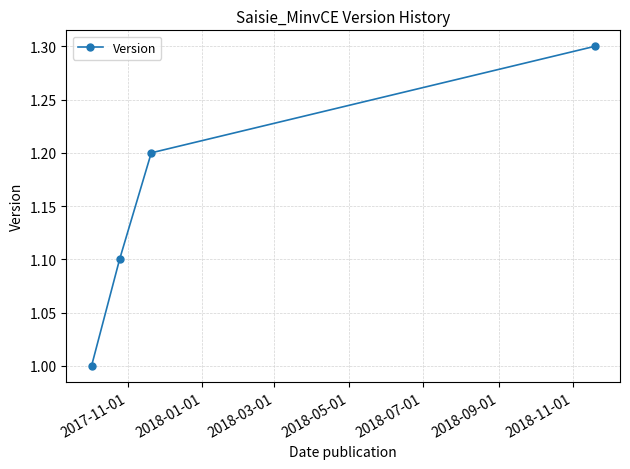

Reading left to right, what are all the values shown in this chart?

1.0	1.1	1.2	1.3